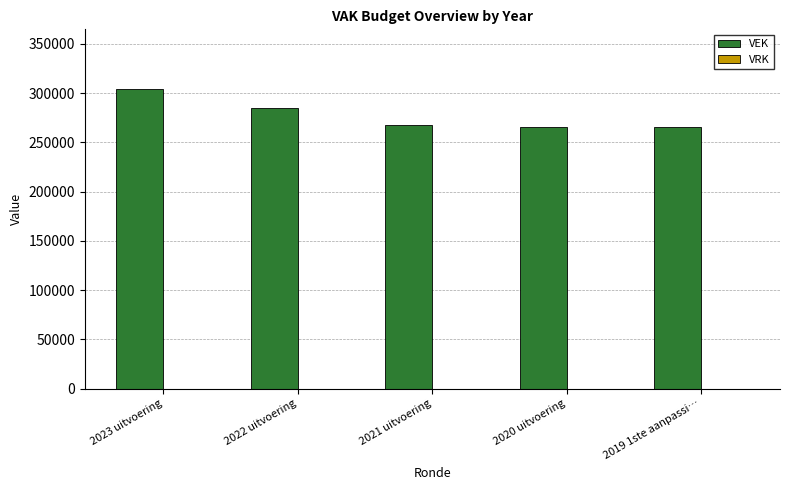

Is it true that the value at 2023 uitvoering is 83534?

False